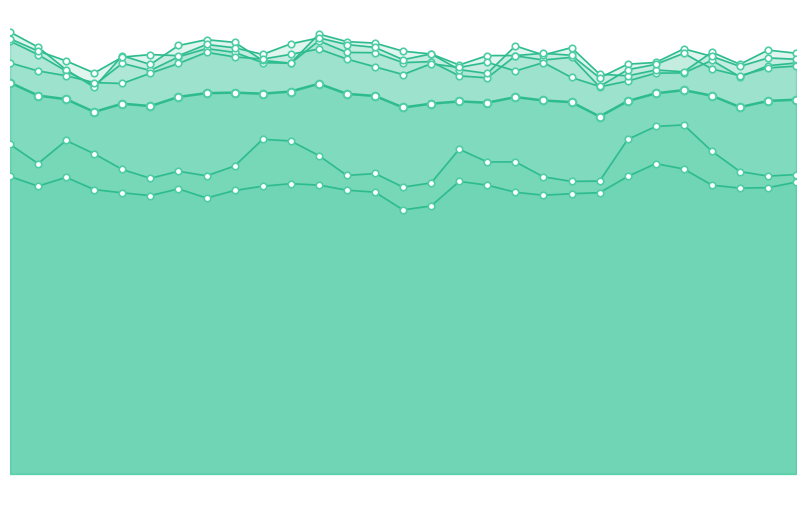

At which category is the sum across all series the highest?

1